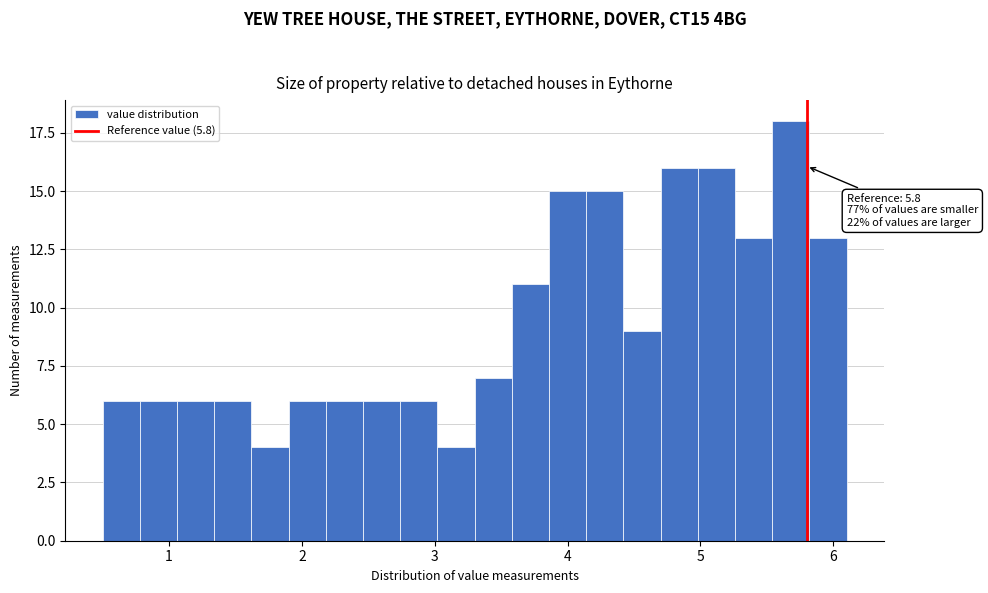

Read against the x-axis, roughly where is the centre of the tallest bar?

5.7